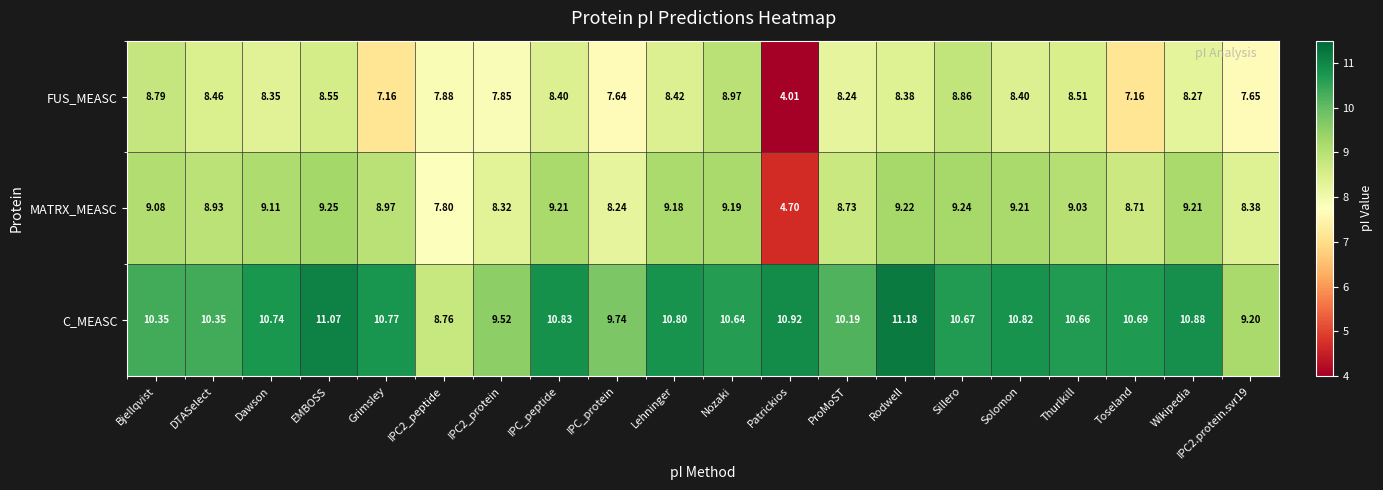

Rank the series at DTASelect from highest to lowest value.

C_MEASC, MATRX_MEASC, FUS_MEASC